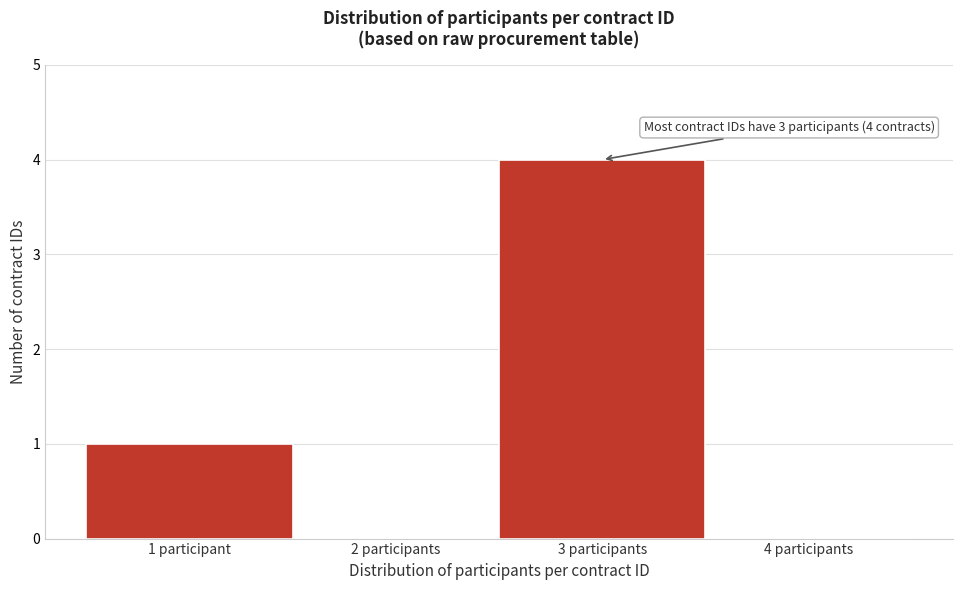

Reading right to left, what are all the values shown in this chart?

4 participants=0	3 participants=4	2 participants=0	1 participant=1